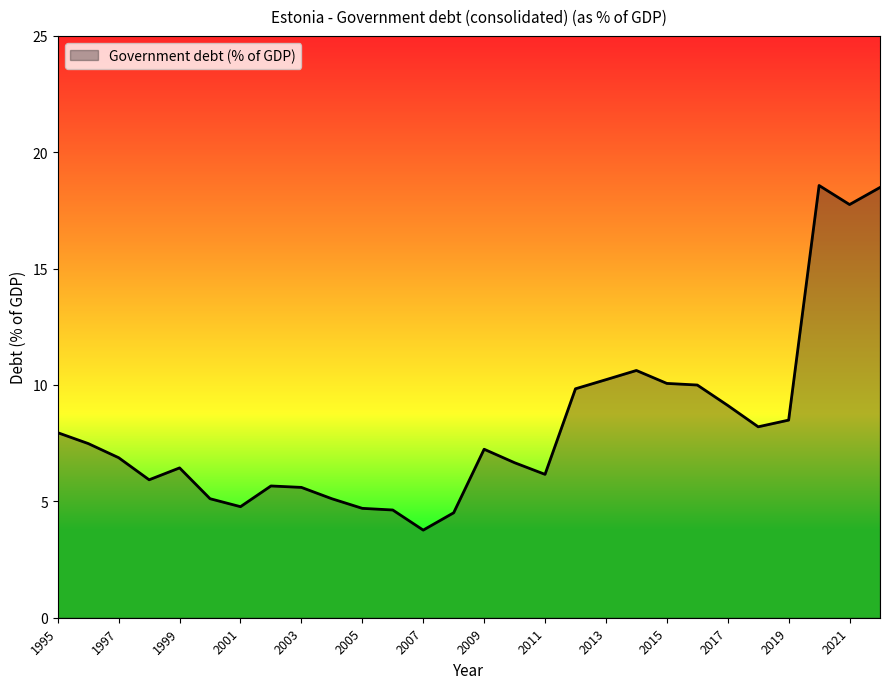

Count the number of categories in the chart.

28